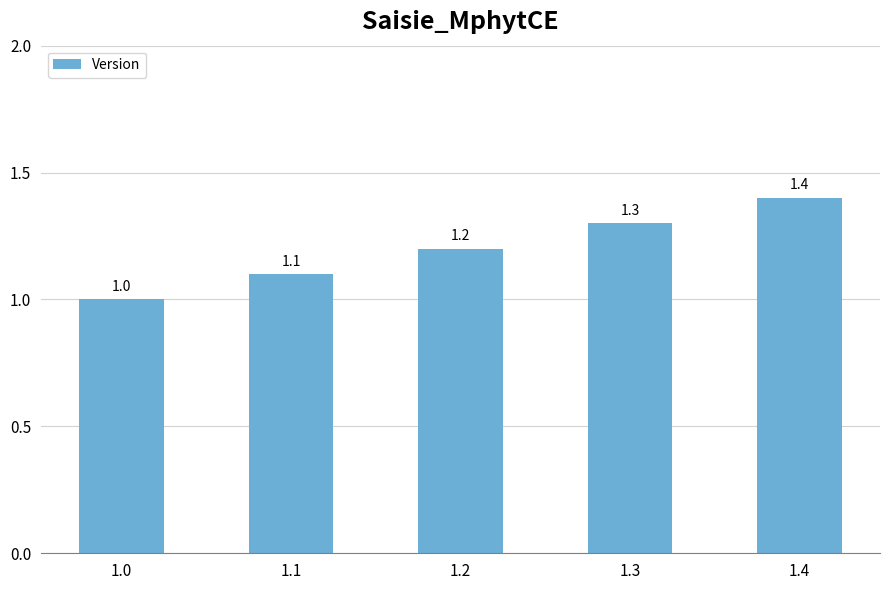

What is the ratio of the value at 1.0 to the value at 1.4?

0.7